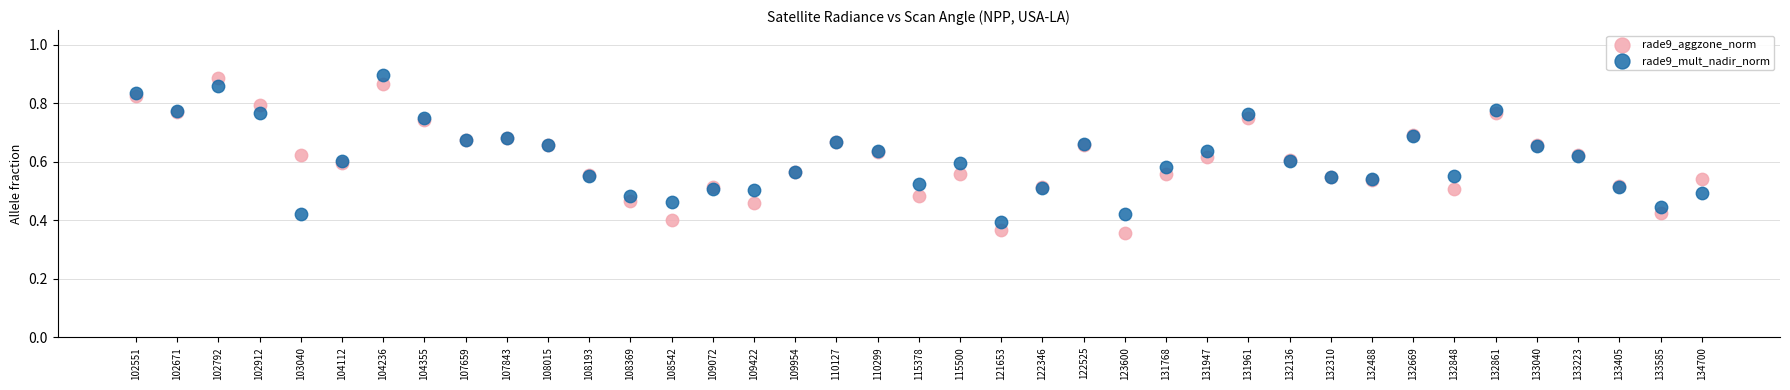

Which series has the largest Y range (max minus min)?

rade9_aggzone_norm